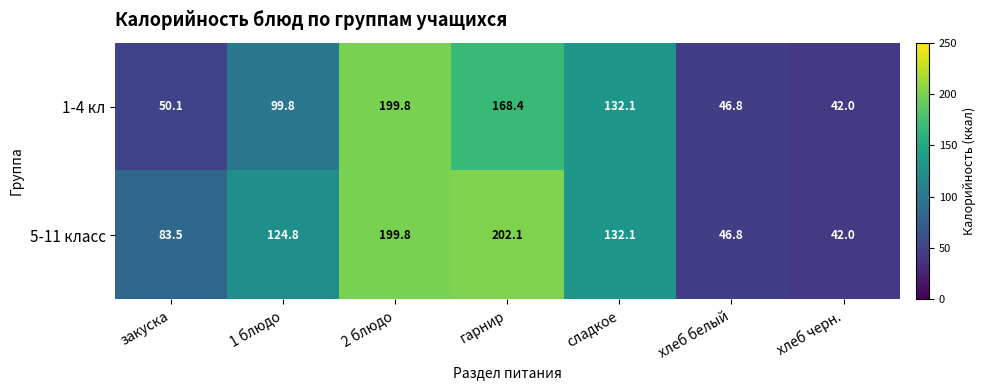

Reading left to right, extract all data points from this chart.

1-4 кл: 50.1	99.8	199.8	168.4	132.1	46.8	42.0
5-11 класс: 83.5	124.8	199.8	202.1	132.1	46.8	42.0